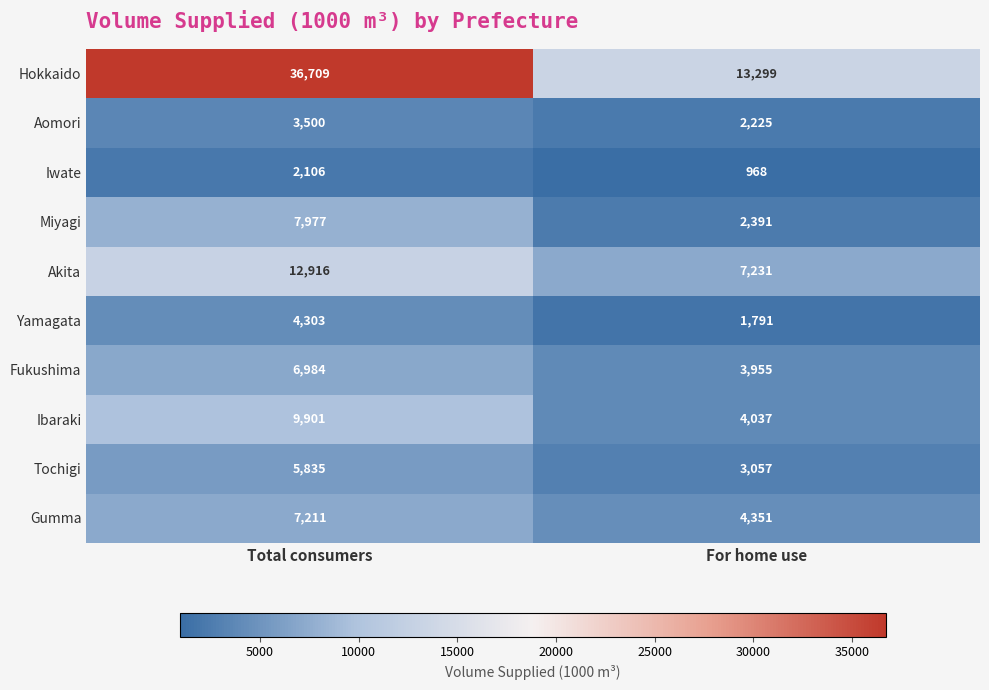

Where is Akita nearest to the value 10073?

For home use